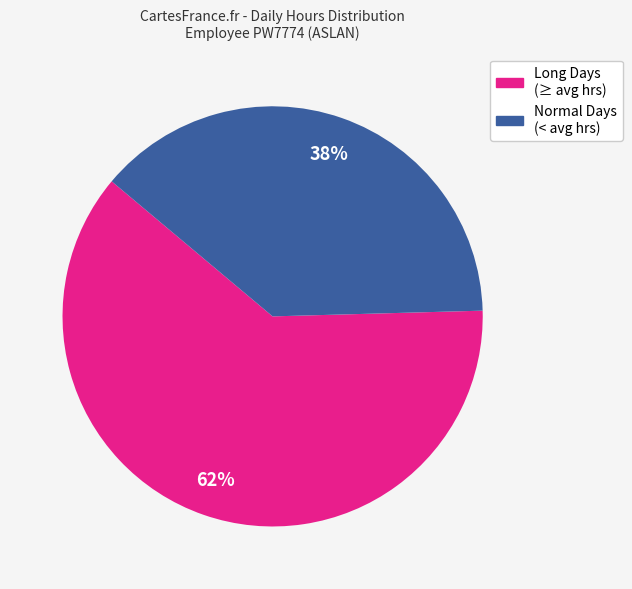

Is there any slice that represents more than half of the pie?

Yes